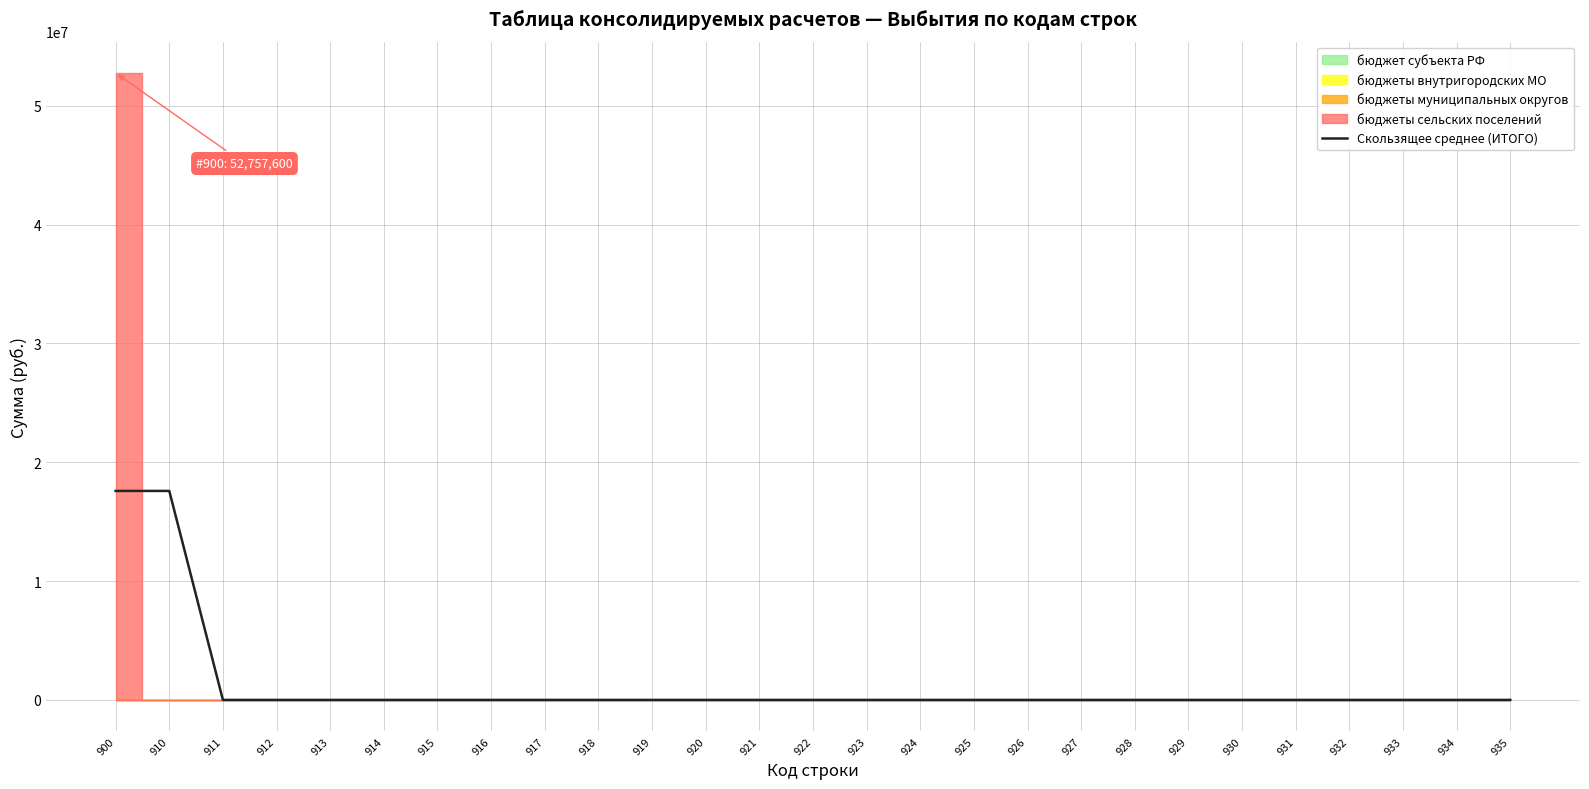

What is the difference between the maximum and minimum values?

17585866.7